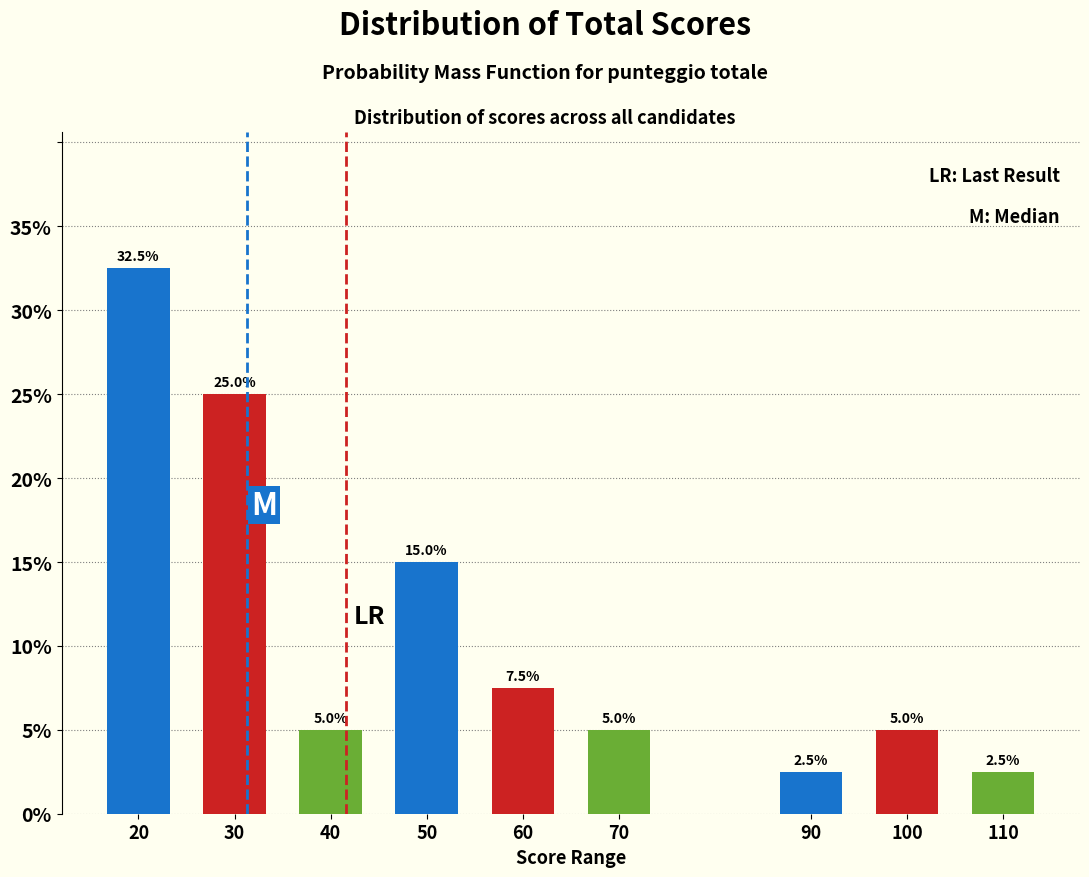

Reading left to right, what are all the values shown in this chart?

20=32.5	30=25.0	40=5.0	50=15.0	60=7.5	70=5.0	90=2.5	100=5.0	110=2.5